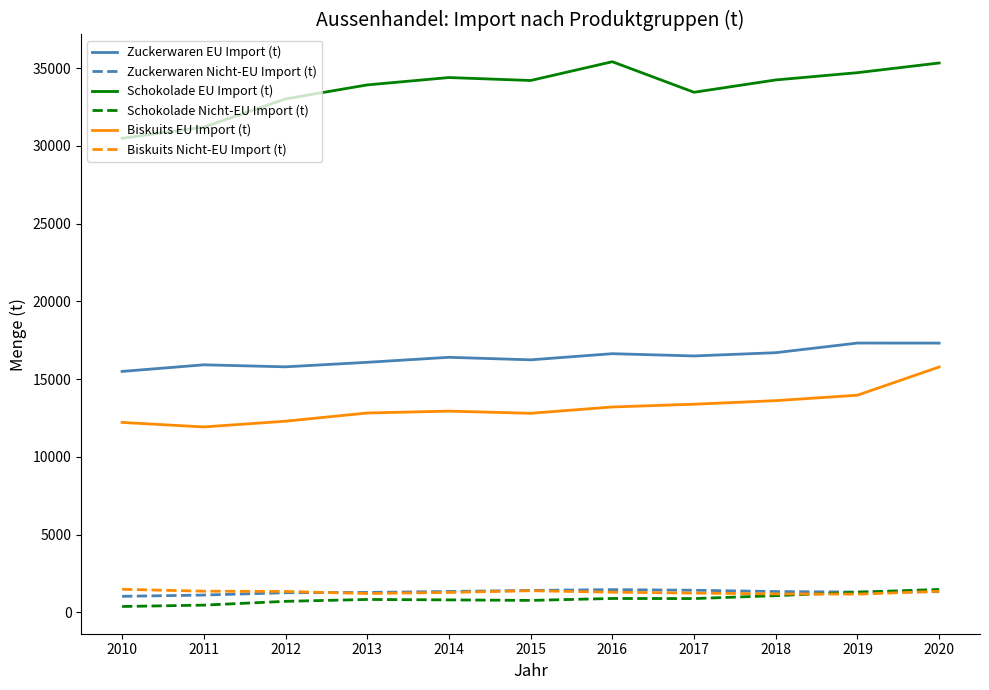

What is the spread (max minus min) of values at 2017?

32564